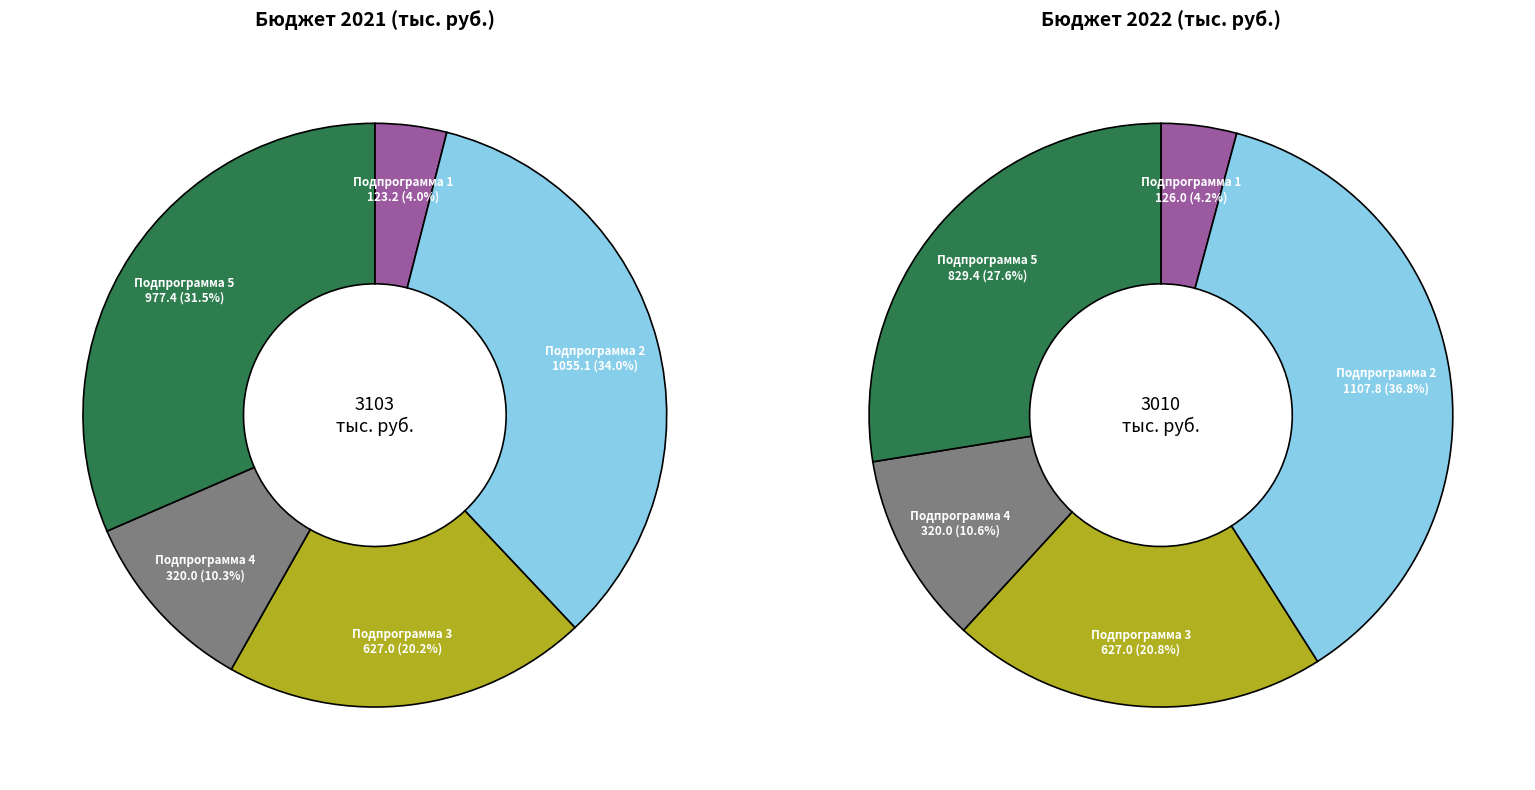

What is the change in value from Подпрограмма 3 to Подпрограмма 4?

-307.0